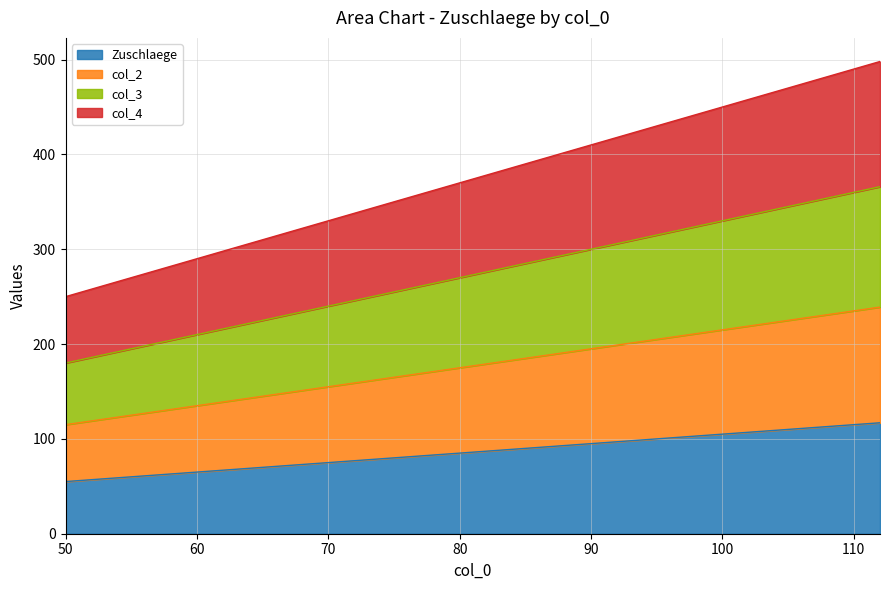

What is the smallest value displayed?

55